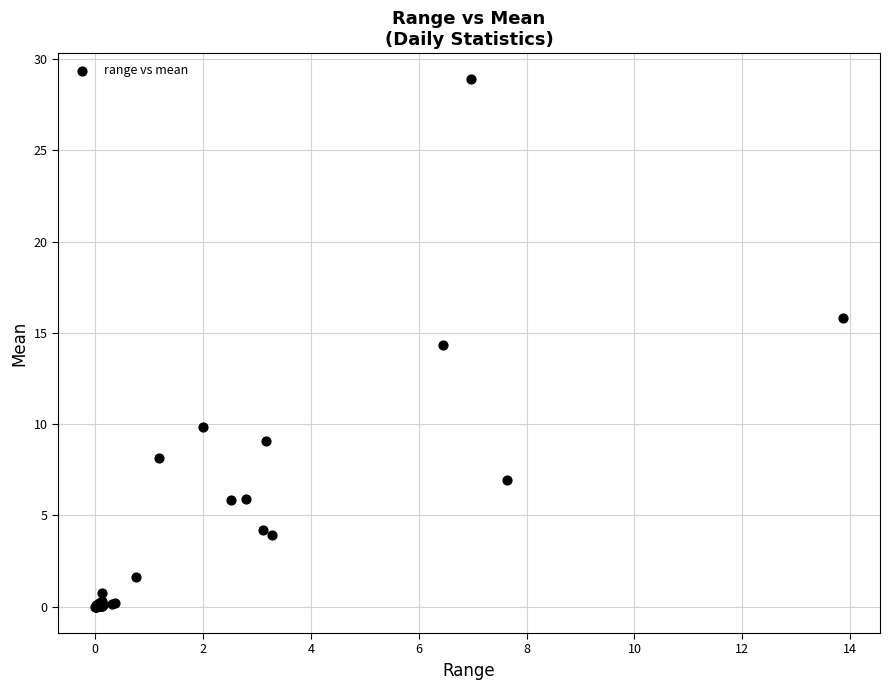

What Y value in the scatter plot is closest to 14?

14.4